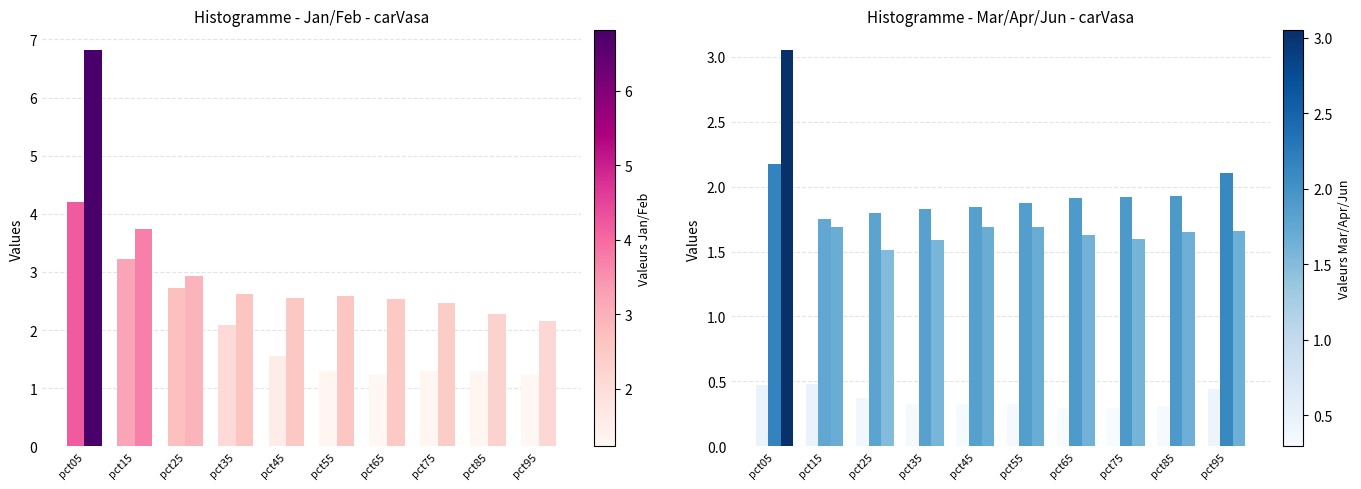

Reading left to right, list all the values displayed in this chart.

Jan: 4.2	3.2	2.7	2.1	1.6	1.3	1.2	1.3	1.3	1.2
Feb: 6.8	3.7	2.9	2.6	2.6	2.6	2.5	2.5	2.3	2.2
Mar: 0.5	0.5	0.4	0.3	0.3	0.3	0.3	0.3	0.3	0.4
Apr: 2.2	1.7	1.8	1.8	1.8	1.9	1.9	1.9	1.9	2.1
Jun: 3.1	1.7	1.5	1.6	1.7	1.7	1.6	1.6	1.7	1.7